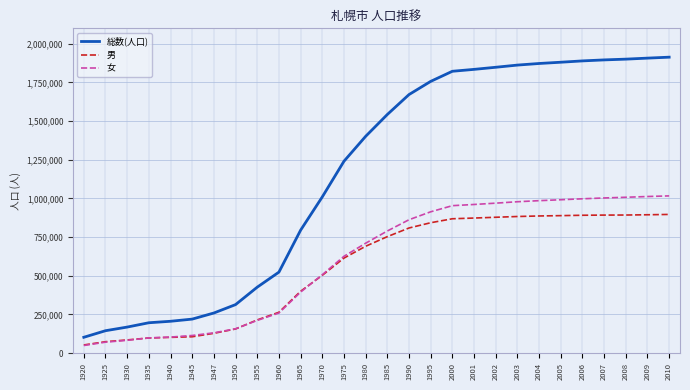

Which series has the largest range (max minus min)?

総数(人口)